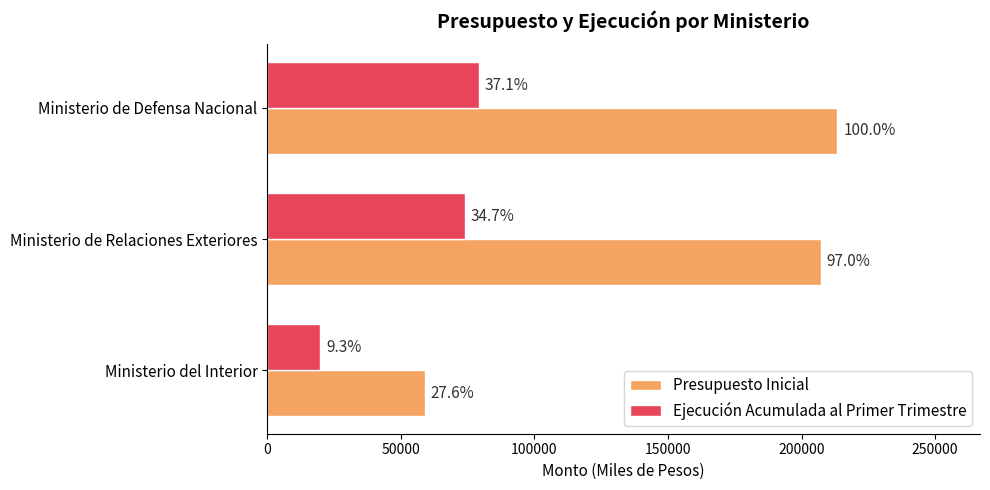

What is the sum of all Ejecución Acumulada al Primer Trimestre values?

173020